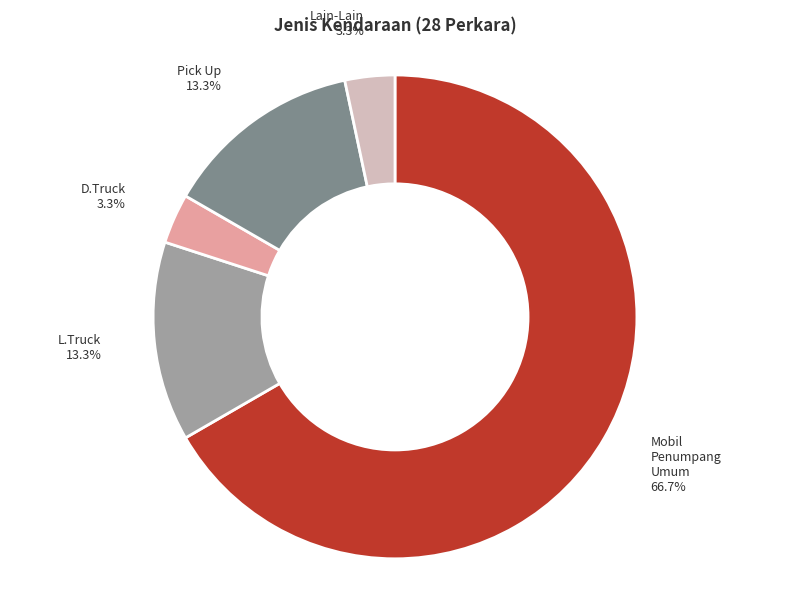

Which has a higher value, Lain-Lain or L.Truck?

L.Truck